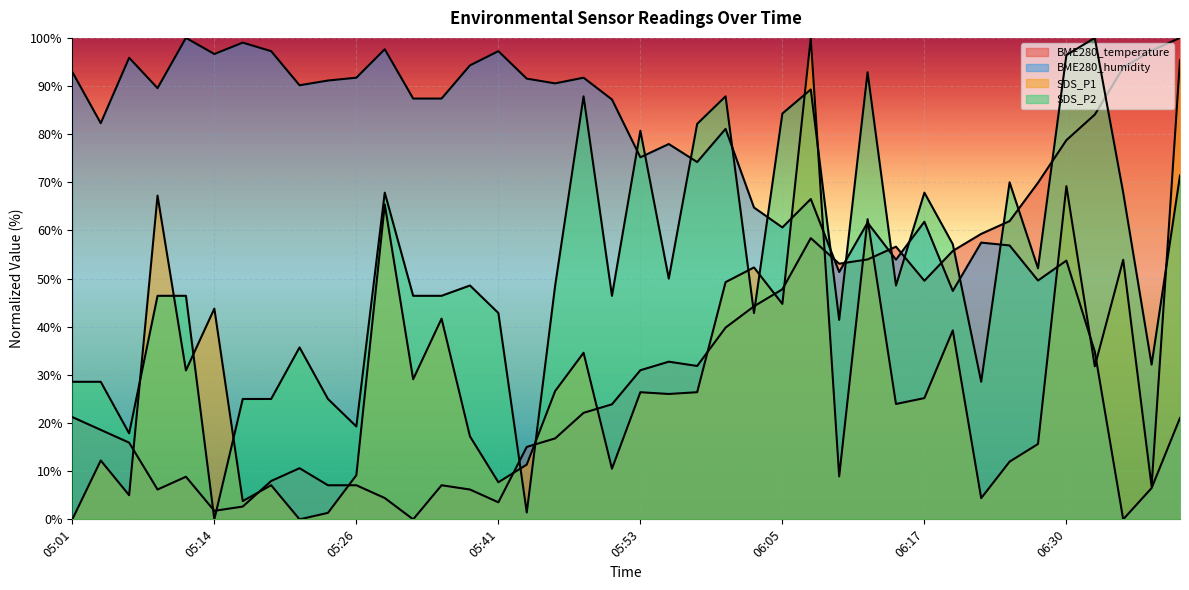

What is the label of the 30th point from the left?

06:15